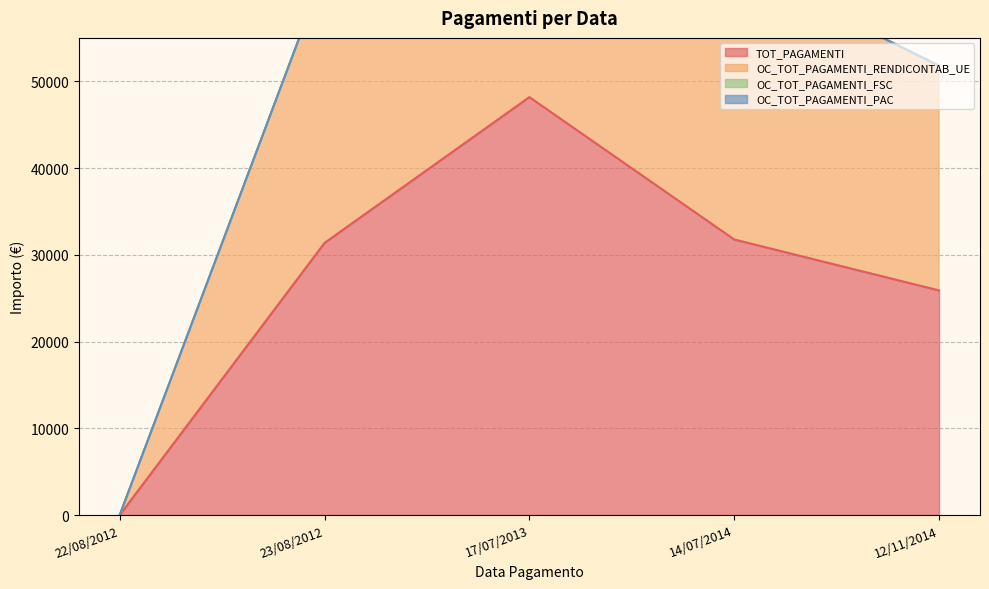

What is the value of the OC_TOT_PAGAMENTI_RENDICONTAB_UE point at the 5th from the left?

51780.1